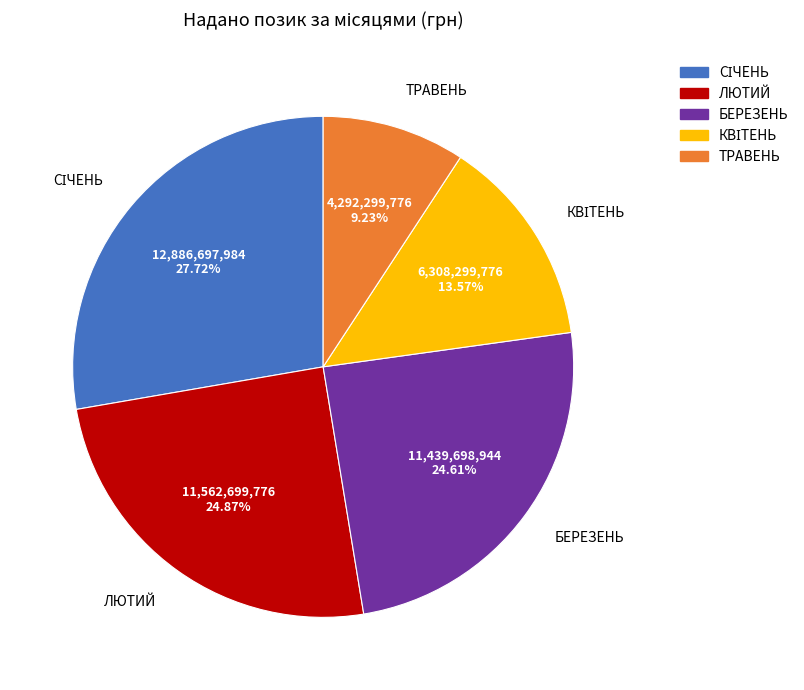

Which slice is the smallest?

ТРАВЕНЬ